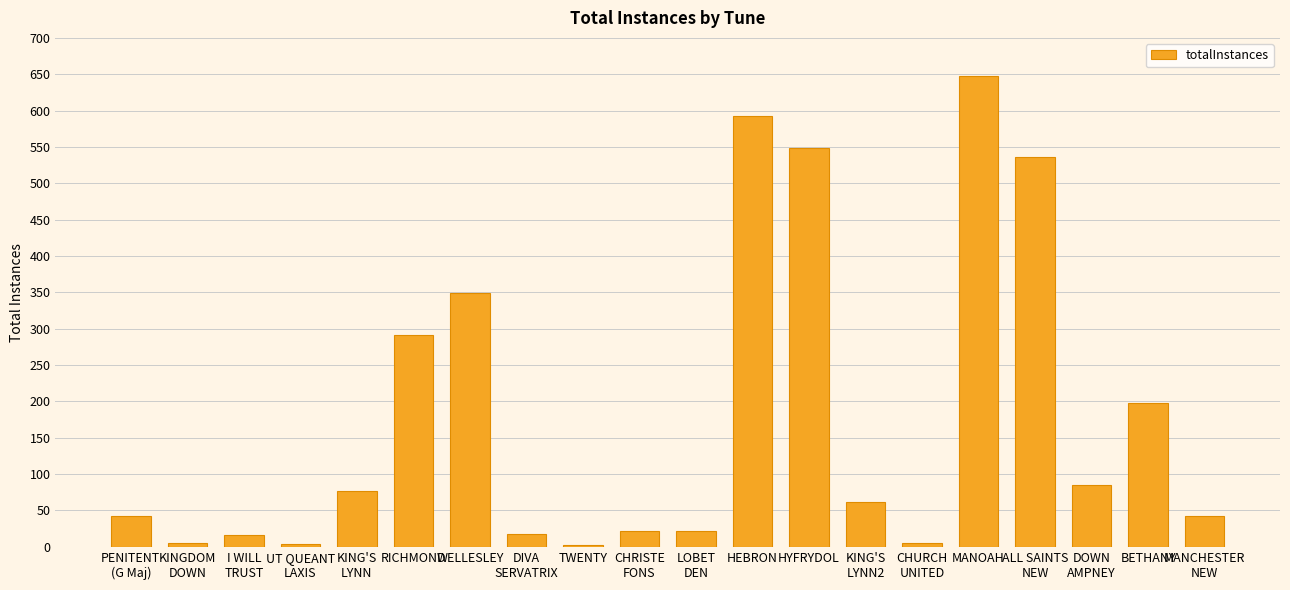

Between HYFRYDOL and HEBRON, which is larger?

HEBRON